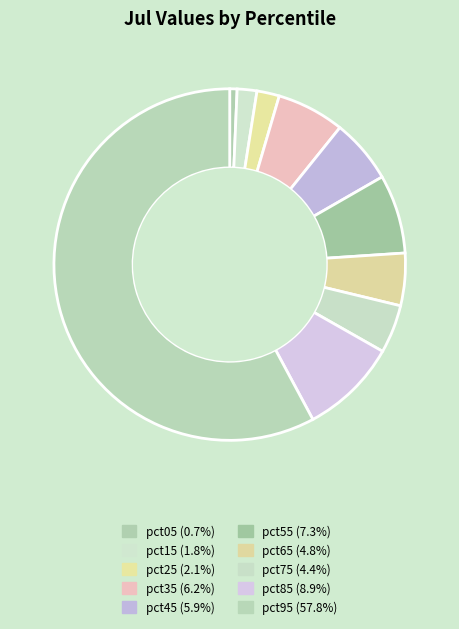

How many slices are in this pie chart?

10